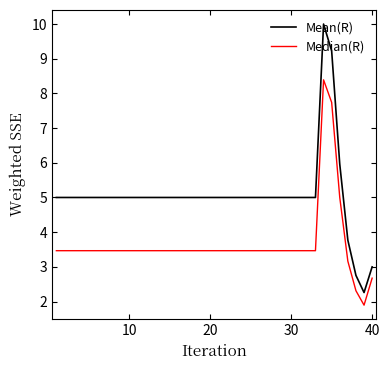

What is the smallest value displayed?

1.9